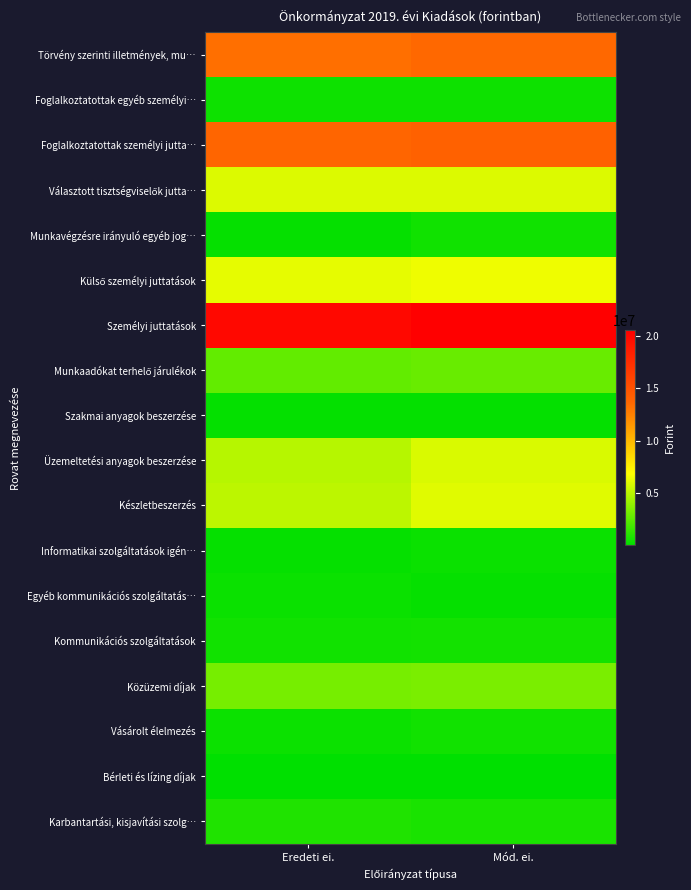

How many series are shown in this chart?

18